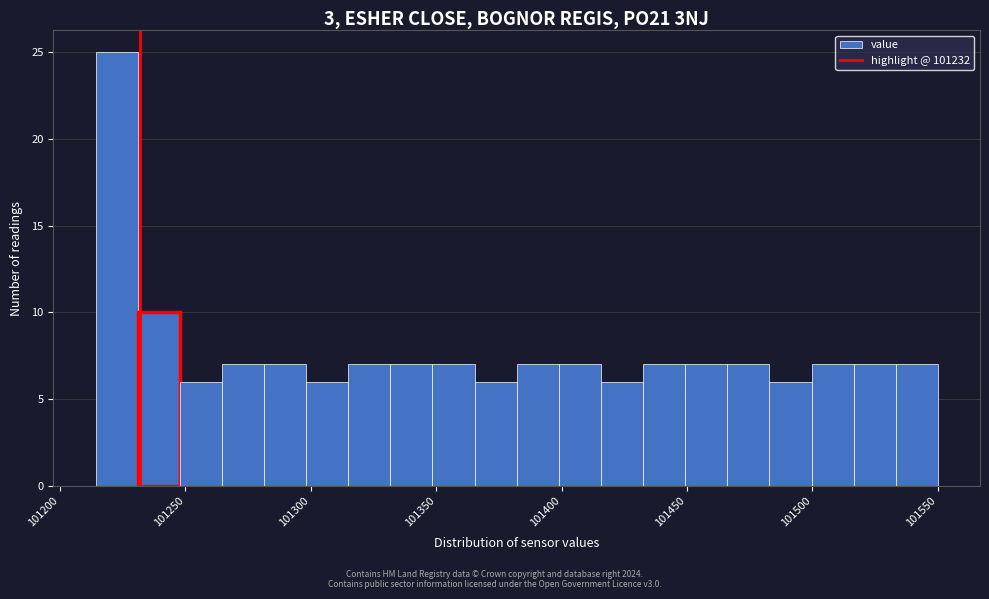

Read against the x-axis, roughly where is the centre of the tallest bar?

101225